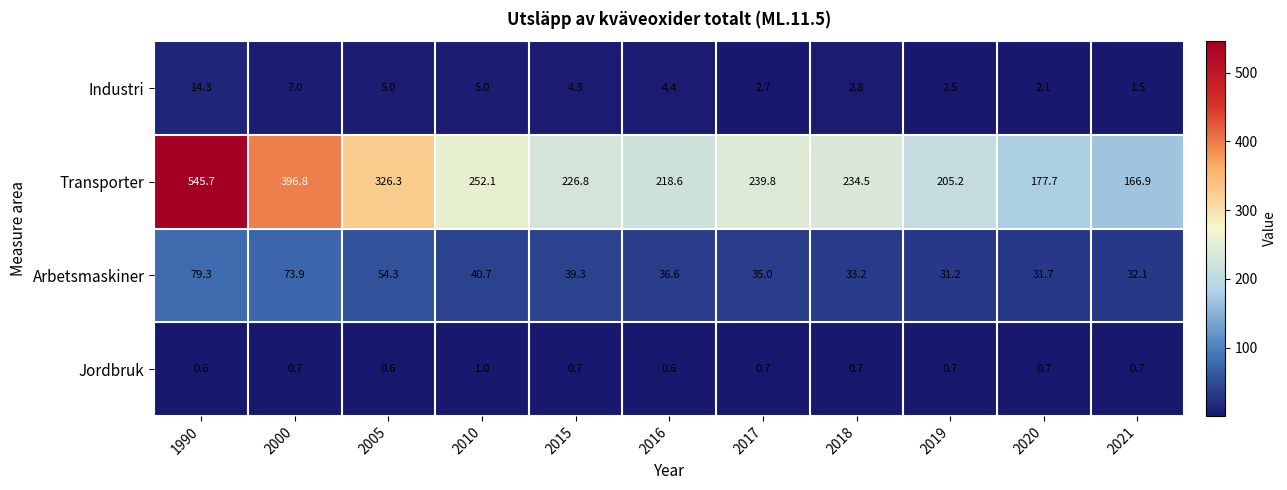

What is the sum of all Jordbruk values?

7.7